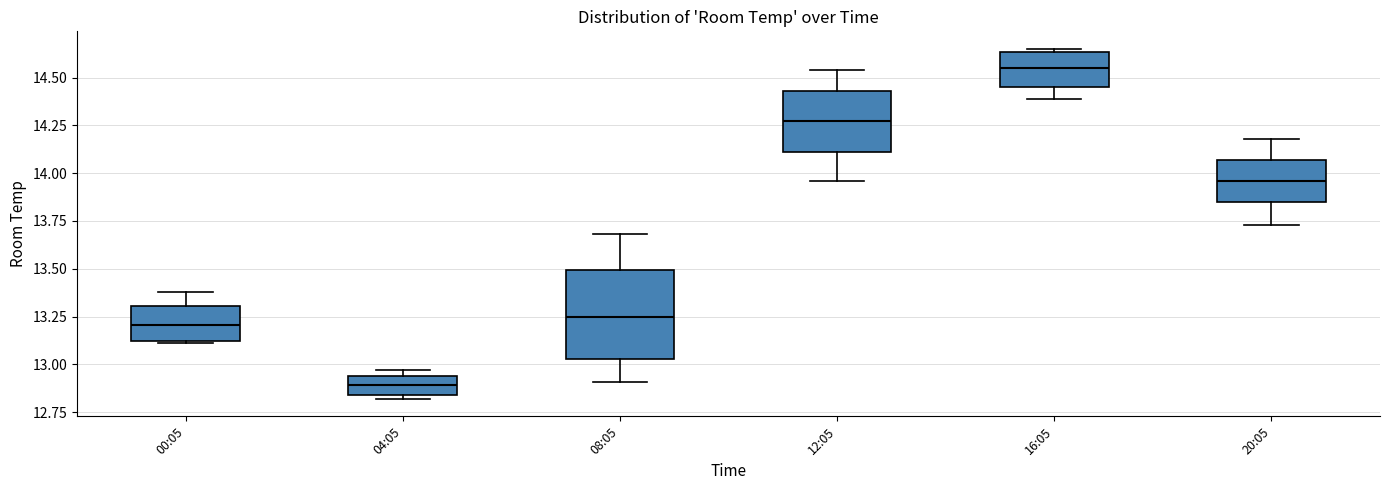

Reading left to right, transcribe this box plot: for each box, give where its median line is, the range the box spans, and where its two whiskers end, as read against the y-axis. The values are not printed on the chart, so give them approximately, as read against the axis.

00:05: median 13.20, box 13.15 to 13.30, whiskers 13.10 to 13.40
04:05: median 12.90, box 12.85 to 12.95, whiskers 12.80 to 12.95 (just above the box's upper edge)
08:05: median 13.25, box 13.05 to 13.50, whiskers 12.90 to 13.70
12:05: median 14.30, box 14.10 to 14.45, whiskers 13.95 to 14.55
16:05: median 14.55, box 14.45 to 14.65, whiskers 14.40 to 14.65
20:05: median 13.95, box 13.85 to 14.05, whiskers 13.75 to 14.20